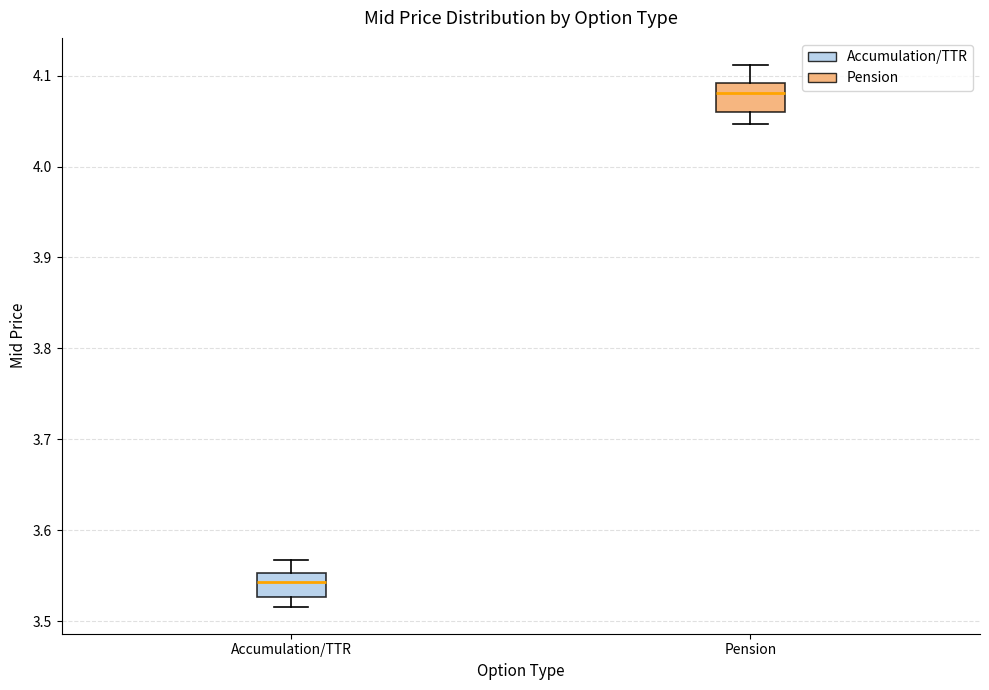

Reading left to right, transcribe this box plot: for each box, give where its median line is, the range the box spans, and where its two whiskers end, as read against the y-axis. The values are not printed on the chart, so give them approximately, as read against the axis.

Accumulation/TTR: median 3.54, box 3.53 to 3.55, whiskers 3.52 to 3.57
Pension: median 4.08, box 4.06 to 4.09, whiskers 4.05 to 4.11